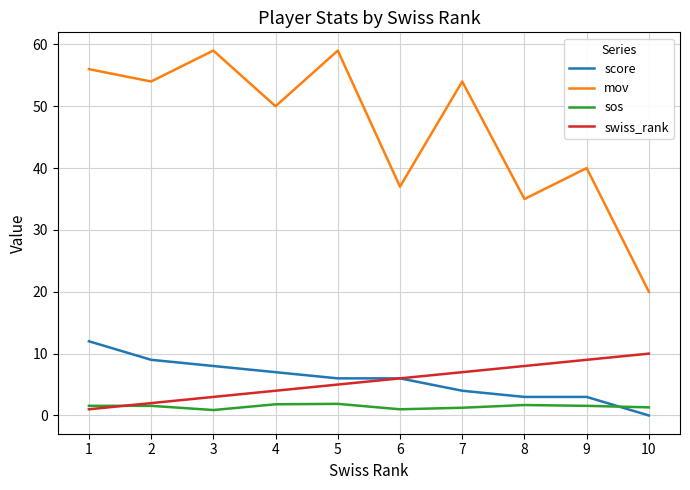

Is it true that sos equals 1.6 at 2?

True